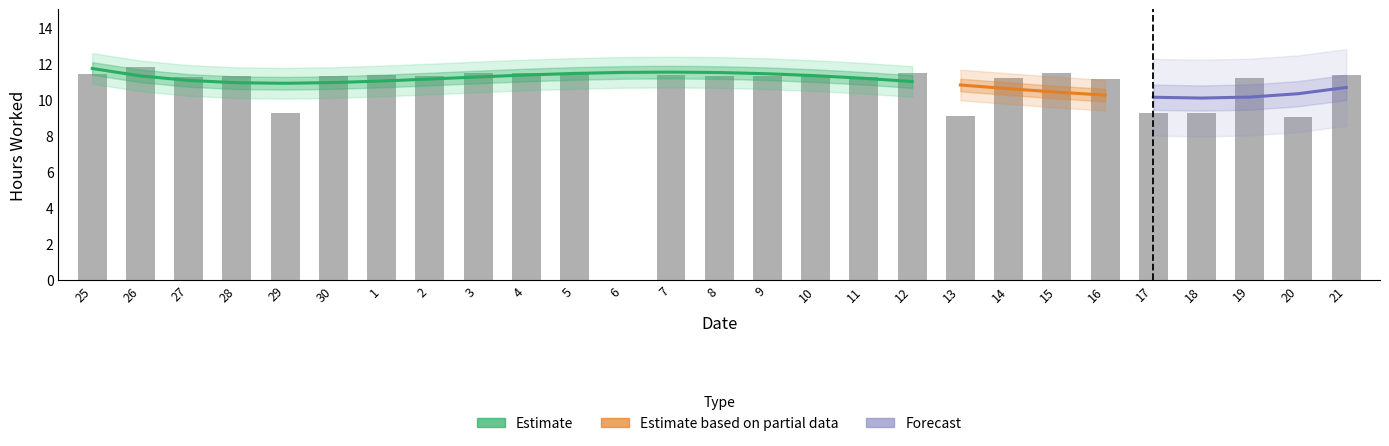

Which has a higher value, 1 or 27?

1